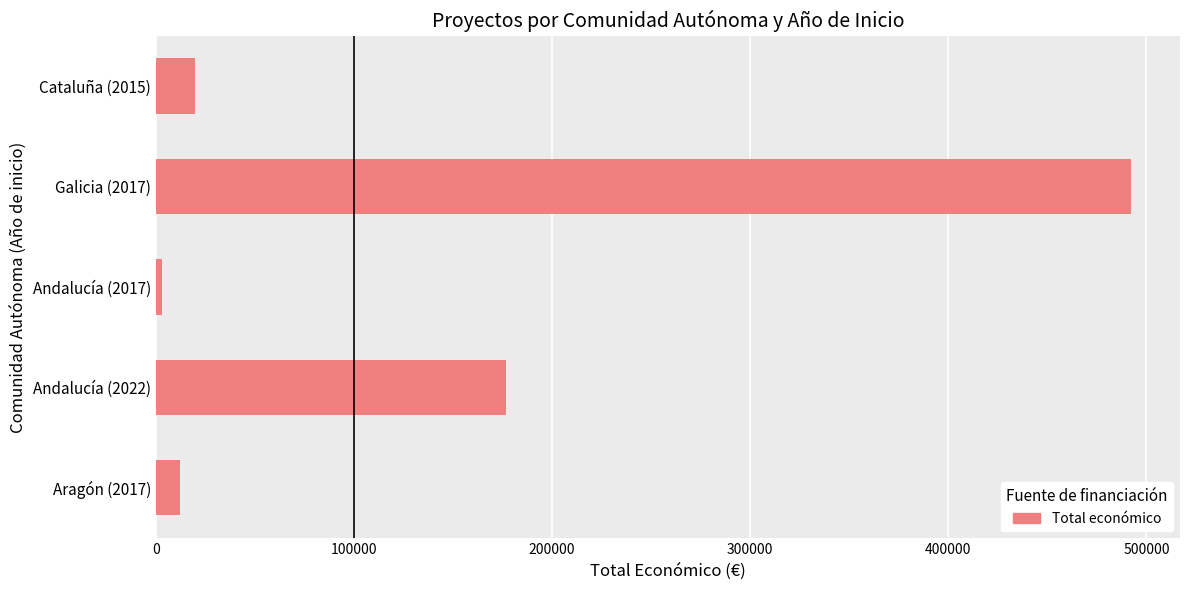

What is the change in value from Galicia (2017) to Cataluña (2015)?

-472393